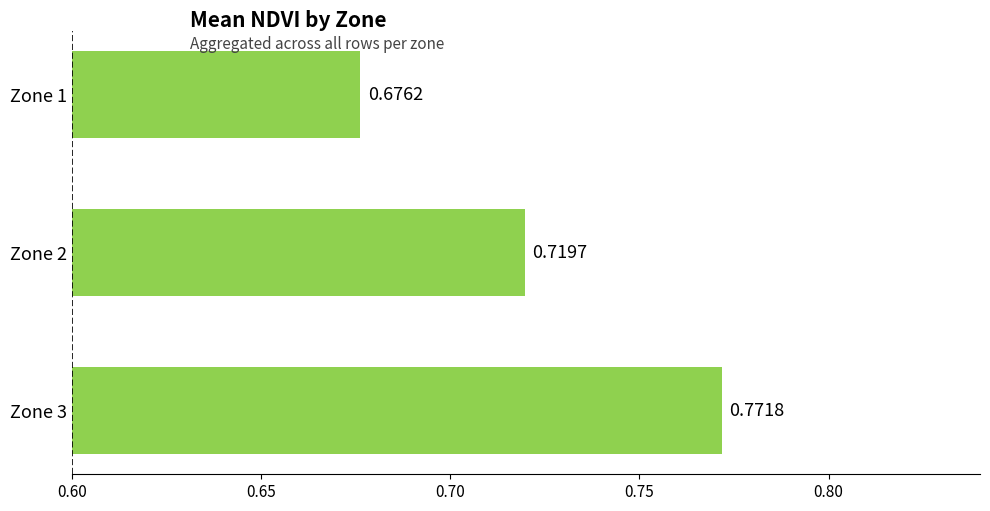

Rank the categories by value from highest to lowest.

Zone 3, Zone 2, Zone 1